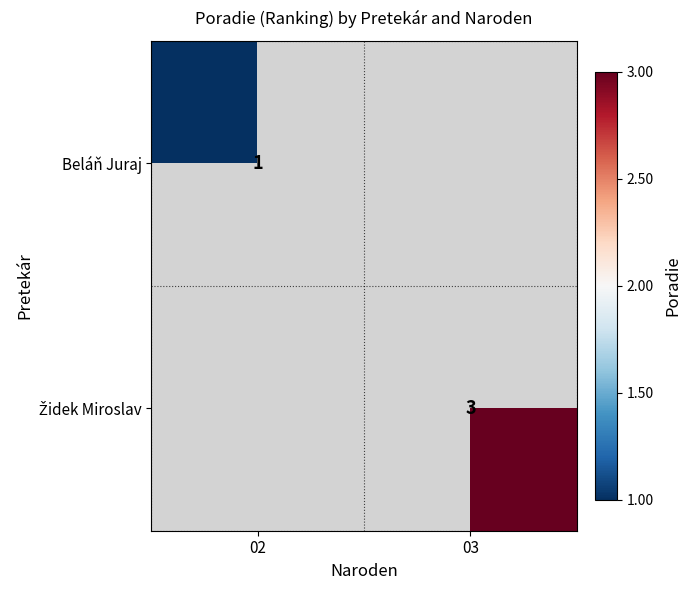

The Beláň Juraj series shows 1 at 02. True or false?

True